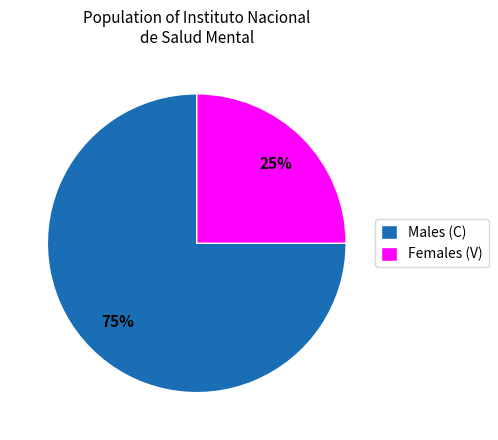

How many segments does this pie chart have?

2